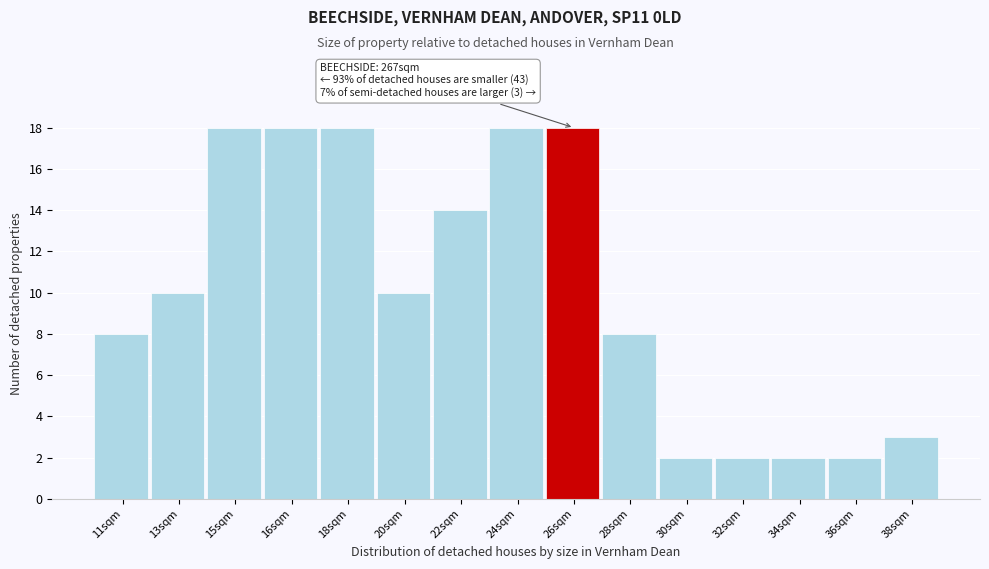

Reading left to right, what are all the values shown in this chart?

8	10	18	18	18	10	14	18	18	8	2	2	2	2	3